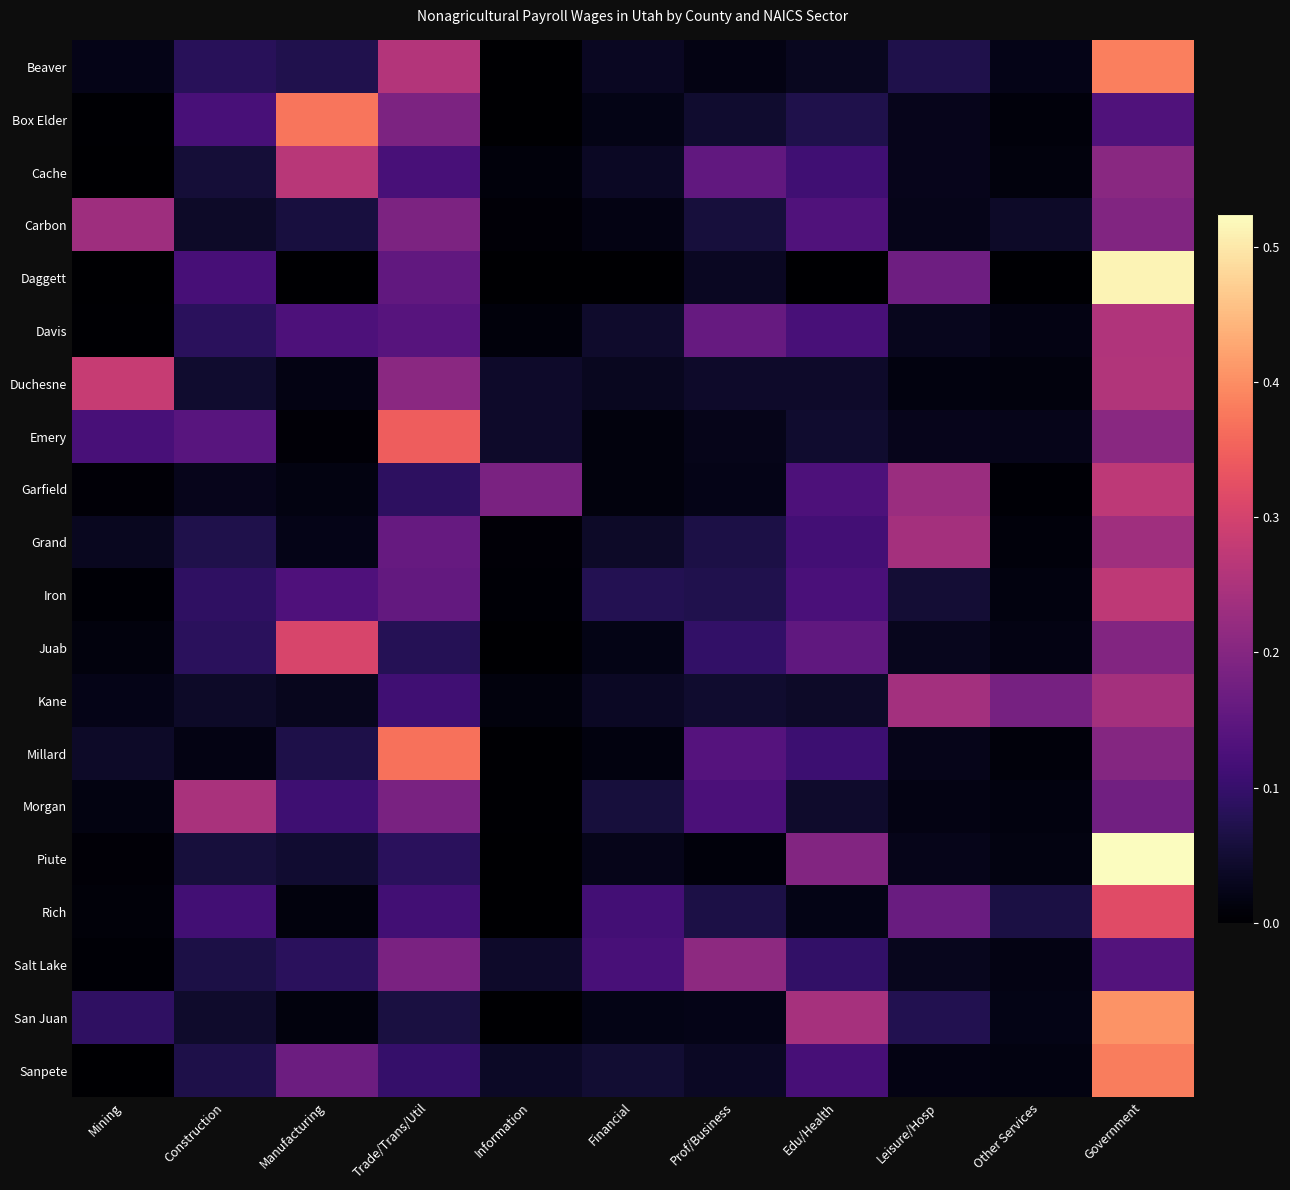

Reading left to right, transcribe all the data shown in this chart.

Beaver: Mining=0.0	Construction=0.1	Manufacturing=0.1	Trade/Trans/Util=0.3	Information=0.0	Financial=0.0	Prof/Business=0.0	Edu/Health=0.0	Leisure/Hosp=0.1	Other Services=0.0	Government=0.4
Box Elder: Mining=0.0	Construction=0.1	Manufacturing=0.4	Trade/Trans/Util=0.2	Information=0.0	Financial=0.0	Prof/Business=0.0	Edu/Health=0.1	Leisure/Hosp=0.0	Other Services=0.0	Government=0.1
Cache: Mining=0.0	Construction=0.1	Manufacturing=0.3	Trade/Trans/Util=0.1	Information=0.0	Financial=0.0	Prof/Business=0.2	Edu/Health=0.1	Leisure/Hosp=0.0	Other Services=0.0	Government=0.2
Carbon: Mining=0.2	Construction=0.0	Manufacturing=0.1	Trade/Trans/Util=0.2	Information=0.0	Financial=0.0	Prof/Business=0.1	Edu/Health=0.1	Leisure/Hosp=0.0	Other Services=0.0	Government=0.2
Daggett: Mining=0.0	Construction=0.1	Manufacturing=0.0	Trade/Trans/Util=0.2	Information=0.0	Financial=0.0	Prof/Business=0.0	Edu/Health=0.0	Leisure/Hosp=0.2	Other Services=0.0	Government=0.5
Davis: Mining=0.0	Construction=0.1	Manufacturing=0.1	Trade/Trans/Util=0.1	Information=0.0	Financial=0.0	Prof/Business=0.2	Edu/Health=0.1	Leisure/Hosp=0.0	Other Services=0.0	Government=0.3
Duchesne: Mining=0.3	Construction=0.0	Manufacturing=0.0	Trade/Trans/Util=0.2	Information=0.0	Financial=0.0	Prof/Business=0.0	Edu/Health=0.0	Leisure/Hosp=0.0	Other Services=0.0	Government=0.3
Emery: Mining=0.1	Construction=0.1	Manufacturing=0.0	Trade/Trans/Util=0.3	Information=0.0	Financial=0.0	Prof/Business=0.0	Edu/Health=0.0	Leisure/Hosp=0.0	Other Services=0.0	Government=0.2
Garfield: Mining=0.0	Construction=0.0	Manufacturing=0.0	Trade/Trans/Util=0.1	Information=0.2	Financial=0.0	Prof/Business=0.0	Edu/Health=0.1	Leisure/Hosp=0.2	Other Services=0.0	Government=0.3
Grand: Mining=0.0	Construction=0.1	Manufacturing=0.0	Trade/Trans/Util=0.2	Information=0.0	Financial=0.0	Prof/Business=0.1	Edu/Health=0.1	Leisure/Hosp=0.2	Other Services=0.0	Government=0.2
Iron: Mining=0.0	Construction=0.1	Manufacturing=0.1	Trade/Trans/Util=0.2	Information=0.0	Financial=0.1	Prof/Business=0.1	Edu/Health=0.1	Leisure/Hosp=0.1	Other Services=0.0	Government=0.3
Juab: Mining=0.0	Construction=0.1	Manufacturing=0.3	Trade/Trans/Util=0.1	Information=0.0	Financial=0.0	Prof/Business=0.1	Edu/Health=0.2	Leisure/Hosp=0.0	Other Services=0.0	Government=0.2
Kane: Mining=0.0	Construction=0.0	Manufacturing=0.0	Trade/Trans/Util=0.1	Information=0.0	Financial=0.0	Prof/Business=0.0	Edu/Health=0.0	Leisure/Hosp=0.2	Other Services=0.2	Government=0.2
Millard: Mining=0.0	Construction=0.0	Manufacturing=0.1	Trade/Trans/Util=0.4	Information=0.0	Financial=0.0	Prof/Business=0.1	Edu/Health=0.1	Leisure/Hosp=0.0	Other Services=0.0	Government=0.2
Morgan: Mining=0.0	Construction=0.2	Manufacturing=0.1	Trade/Trans/Util=0.2	Information=0.0	Financial=0.1	Prof/Business=0.1	Edu/Health=0.0	Leisure/Hosp=0.0	Other Services=0.0	Government=0.2
Piute: Mining=0.0	Construction=0.1	Manufacturing=0.0	Trade/Trans/Util=0.1	Information=0.0	Financial=0.0	Prof/Business=0.0	Edu/Health=0.2	Leisure/Hosp=0.0	Other Services=0.0	Government=0.5
Rich: Mining=0.0	Construction=0.1	Manufacturing=0.0	Trade/Trans/Util=0.1	Information=0.0	Financial=0.1	Prof/Business=0.1	Edu/Health=0.0	Leisure/Hosp=0.2	Other Services=0.1	Government=0.3
Salt Lake: Mining=0.0	Construction=0.1	Manufacturing=0.1	Trade/Trans/Util=0.2	Information=0.0	Financial=0.1	Prof/Business=0.2	Edu/Health=0.1	Leisure/Hosp=0.0	Other Services=0.0	Government=0.1
San Juan: Mining=0.1	Construction=0.0	Manufacturing=0.0	Trade/Trans/Util=0.1	Information=0.0	Financial=0.0	Prof/Business=0.0	Edu/Health=0.2	Leisure/Hosp=0.1	Other Services=0.0	Government=0.4
Sanpete: Mining=0.0	Construction=0.1	Manufacturing=0.2	Trade/Trans/Util=0.1	Information=0.0	Financial=0.1	Prof/Business=0.0	Edu/Health=0.1	Leisure/Hosp=0.0	Other Services=0.0	Government=0.4